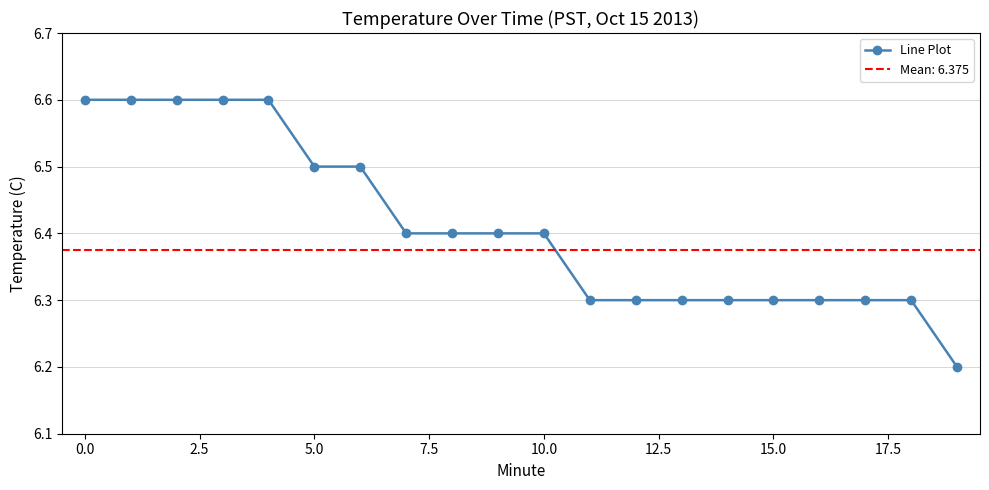

What is the label of the 1st point from the right?

19